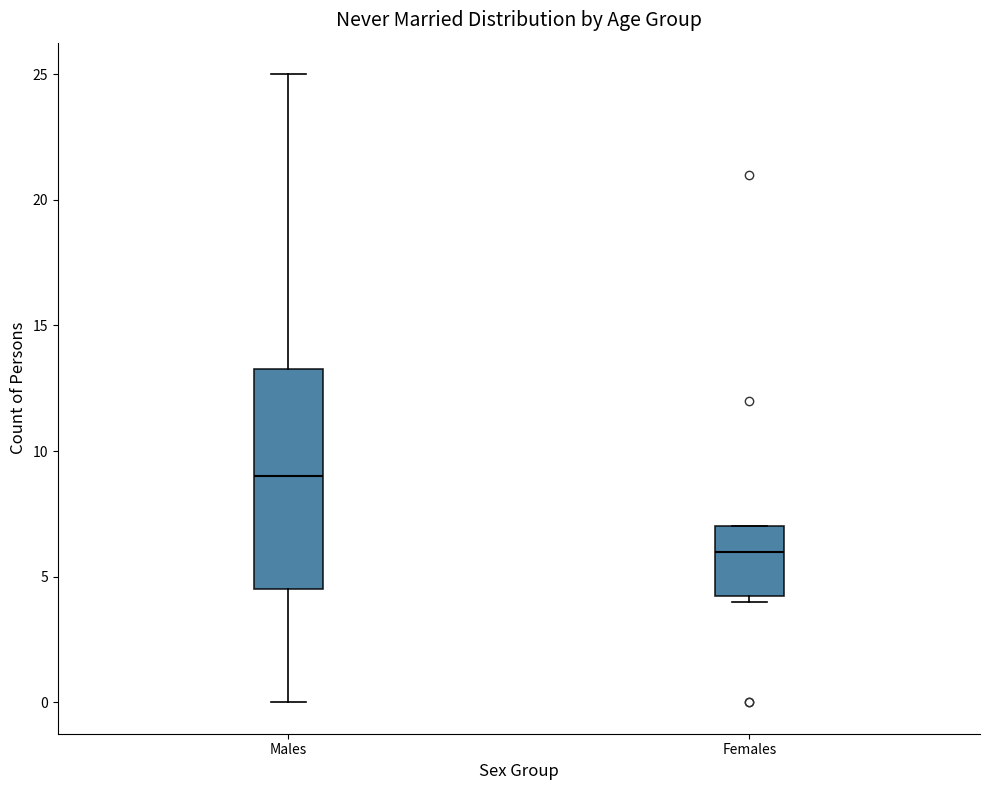

Reading left to right, read every box against the y-axis: the position of its median line, the range the box covers, and the ends of its whiskers. The values are not printed on the chart, so give them approximately, as read against the axis.

Males: median 9.0, box 4.5 to 13.5, whiskers 0.0 to 25.0
Females: median 6.0, box 4.5 to 7.0, whiskers 4.0 to 7.0